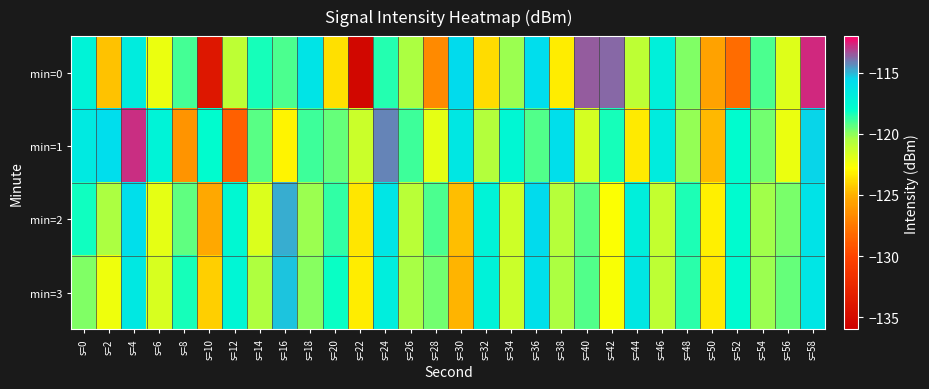

Reading right to left, transcribe all the data shown in this chart.

min=0: s=58=-112.7	s=56=-121.9	s=54=-119.1	s=52=-128.1	s=50=-125.5	s=48=-119.9	s=46=-117.0	s=44=-120.9	s=42=-113.7	s=40=-113.5	s=38=-123.3	s=36=-115.7	s=34=-120.2	s=32=-123.8	s=30=-115.6	s=28=-126.7	s=26=-120.5	s=24=-118.5	s=22=-135.3	s=20=-123.6	s=18=-116.2	s=16=-119.0	s=14=-118.3	s=12=-121.0	s=10=-133.9	s=8=-119.0	s=6=-122.3	s=4=-116.8	s=2=-124.5	s=0=-117.2
min=1: s=58=-115.5	s=56=-122.3	s=54=-119.6	s=52=-117.9	s=50=-124.8	s=48=-120.1	s=46=-116.7	s=44=-123.4	s=42=-118.3	s=40=-121.6	s=38=-115.8	s=36=-119.2	s=34=-117.5	s=32=-120.7	s=30=-116.4	s=28=-122.1	s=26=-118.9	s=24=-114.2	s=22=-121.3	s=20=-119.5	s=18=-118.9	s=16=-123.1	s=14=-119.2	s=12=-128.7	s=10=-117.9	s=8=-126.2	s=6=-117.2	s=4=-112.8	s=2=-115.7	s=0=-116.5
min=2: s=58=-116.1	s=56=-119.7	s=54=-120.3	s=52=-117.8	s=50=-123.2	s=48=-118.4	s=46=-121.1	s=44=-116.9	s=42=-122.7	s=40=-119.3	s=38=-120.8	s=36=-115.6	s=34=-121.4	s=32=-117.2	s=30=-124.6	s=28=-119.1	s=26=-120.9	s=24=-116.3	s=22=-123.5	s=20=-118.7	s=18=-120.2	s=16=-114.9	s=14=-121.8	s=12=-117.6	s=10=-125.3	s=8=-119.4	s=6=-122.1	s=4=-115.8	s=2=-120.5	s=0=-118.2
min=3: s=58=-116.3	s=56=-119.5	s=54=-120.2	s=52=-117.7	s=50=-123.4	s=48=-118.6	s=46=-121.0	s=44=-116.4	s=42=-122.6	s=40=-119.2	s=38=-120.5	s=36=-115.9	s=34=-121.3	s=32=-117.1	s=30=-124.9	s=28=-119.6	s=26=-120.4	s=24=-116.8	s=22=-123.3	s=20=-118.1	s=18=-119.9	s=16=-115.2	s=14=-120.6	s=12=-117.4	s=10=-124.1	s=8=-118.3	s=6=-121.7	s=4=-116.5	s=2=-122.4	s=0=-119.8